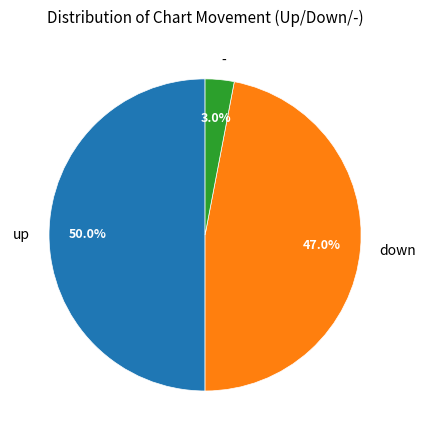

To the nearest percent, what is the combined percentage of up and -?

53%